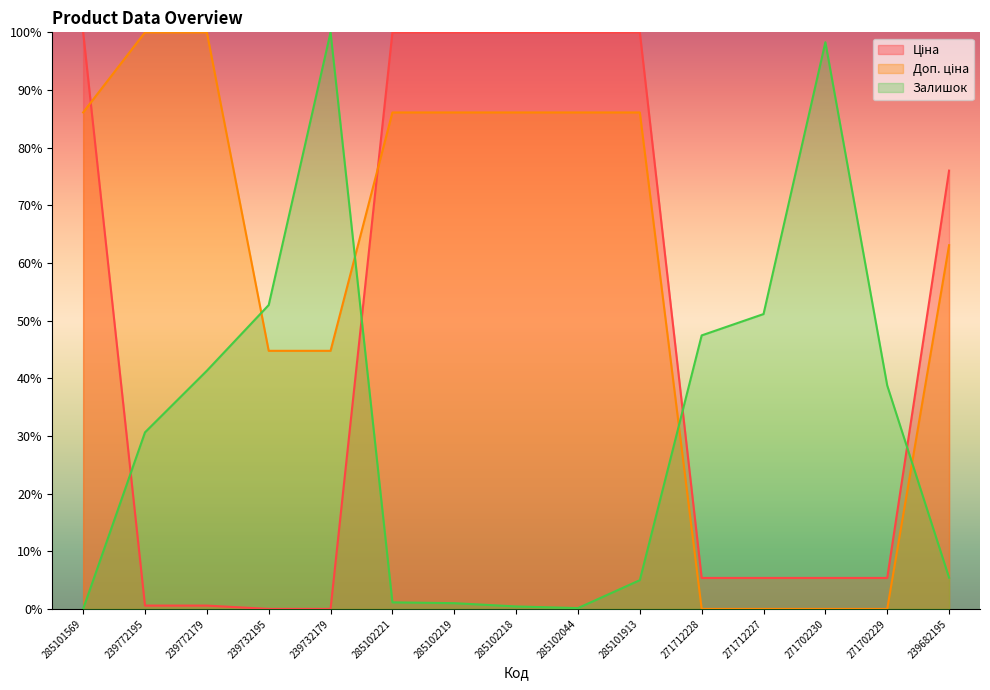

What is the average value of the Ціна series?

46.6